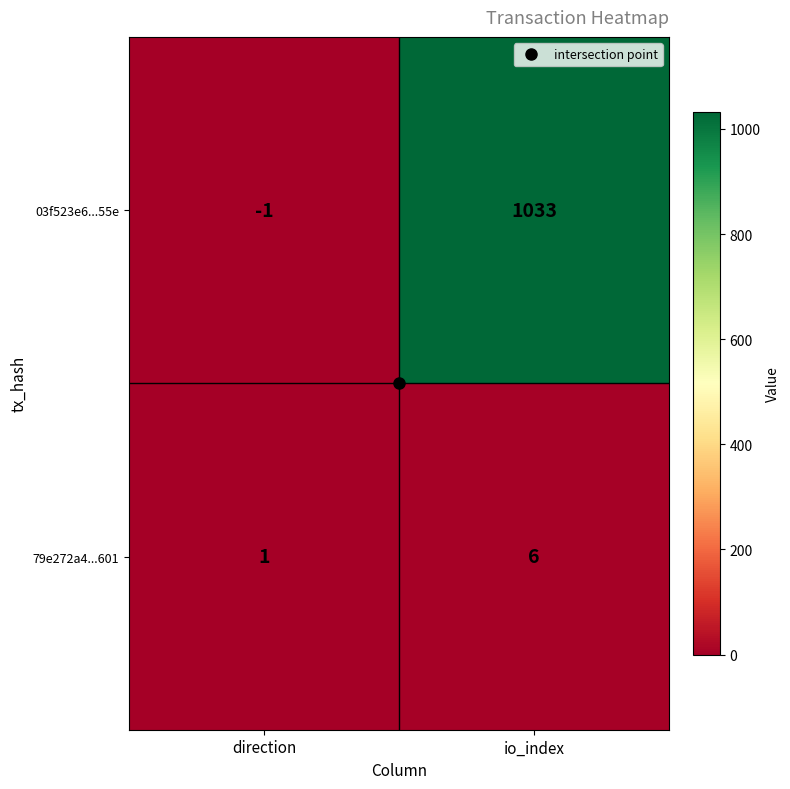

Between direction and io_index, which series saw the biggest shift?

03f523e6...55e